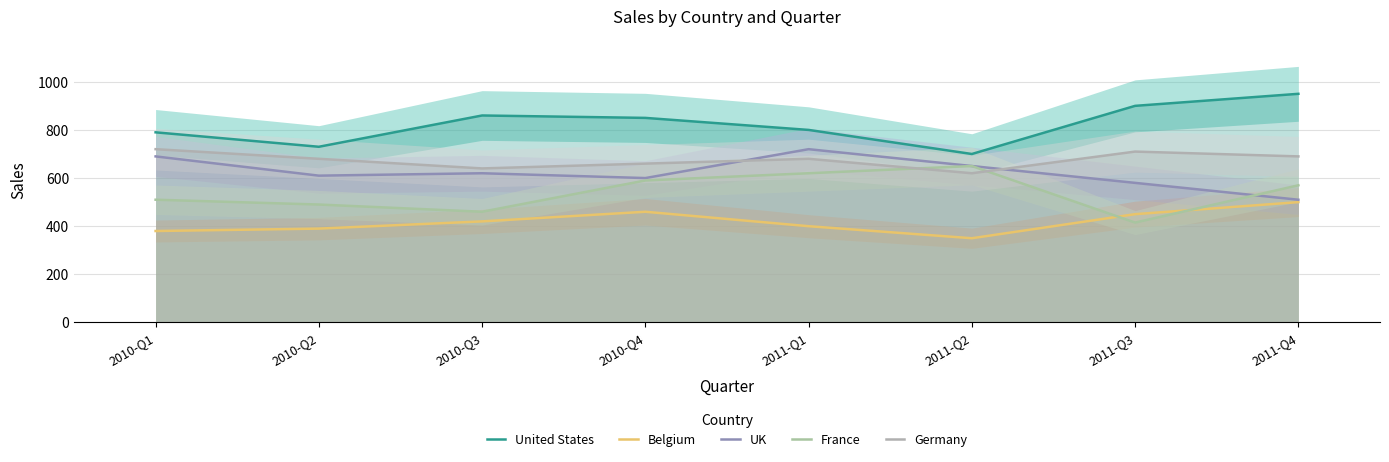

Reading left to right, what are all the values shown in this chart?

United States: 2010-Q1=790	2010-Q2=730	2010-Q3=860	2010-Q4=850	2011-Q1=800	2011-Q2=700	2011-Q3=900	2011-Q4=950
Belgium: 2010-Q1=380	2010-Q2=390	2010-Q3=420	2010-Q4=460	2011-Q1=400	2011-Q2=350	2011-Q3=450	2011-Q4=500
UK: 2010-Q1=690	2010-Q2=610	2010-Q3=620	2010-Q4=600	2011-Q1=720	2011-Q2=650	2011-Q3=580	2011-Q4=510
France: 2010-Q1=510	2010-Q2=490	2010-Q3=460	2010-Q4=590	2011-Q1=620	2011-Q2=650	2011-Q3=415	2011-Q4=570
Germany: 2010-Q1=720	2010-Q2=680	2010-Q3=640	2010-Q4=660	2011-Q1=680	2011-Q2=620	2011-Q3=710	2011-Q4=690